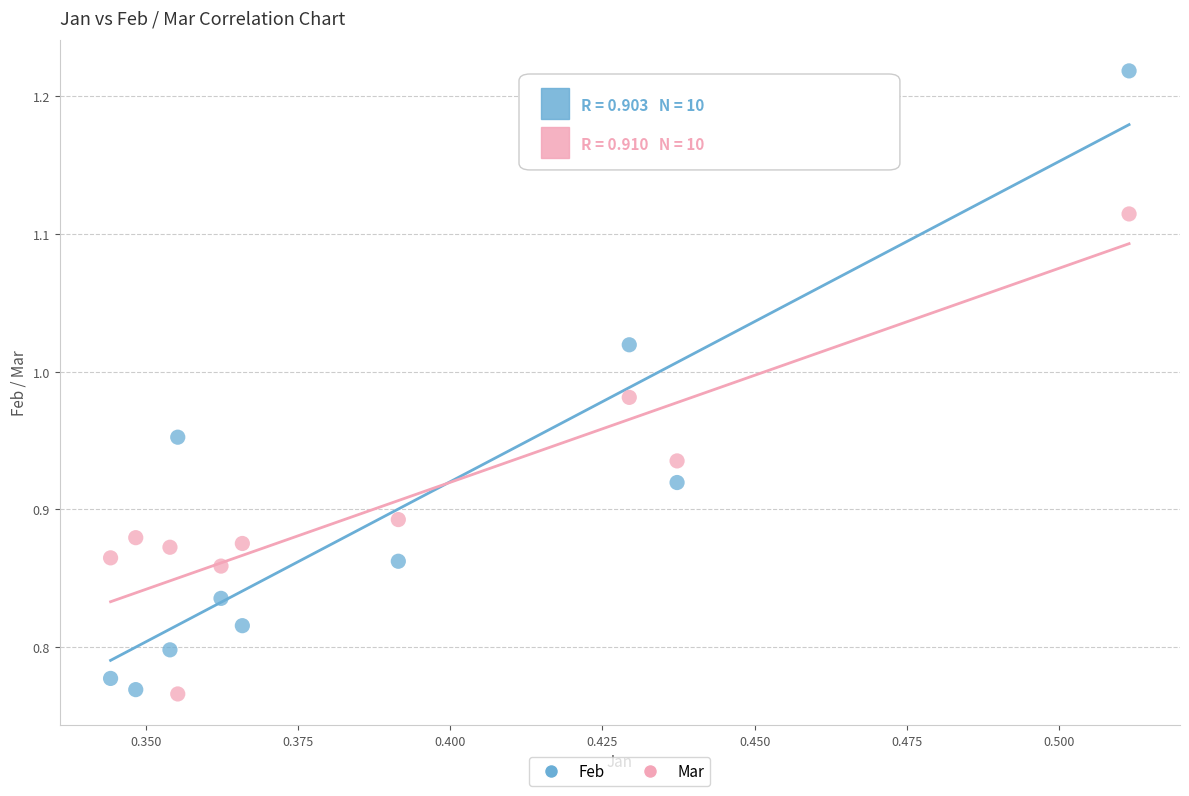

Across all data points, what is the range of Y values (max minus min)?

0.5